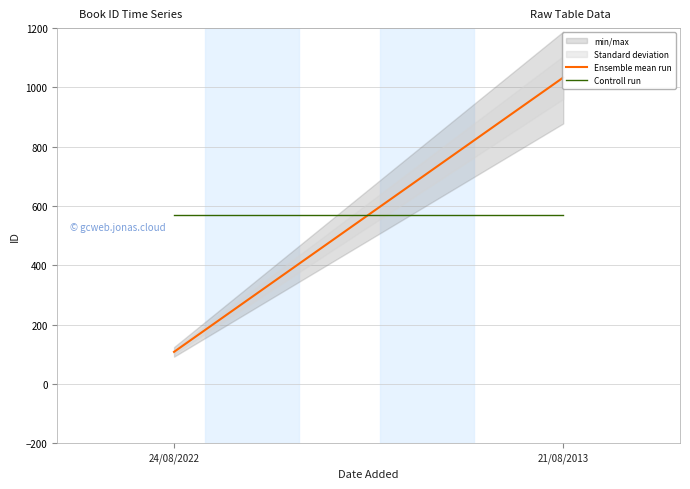

What is the label of the 1st point from the right?

21/08/2013